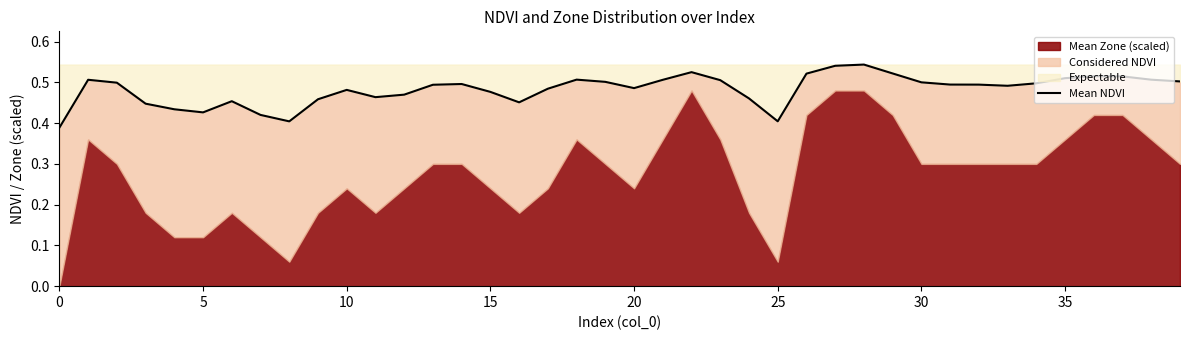

True or false: the data has more than 1 interior local peaks.

True